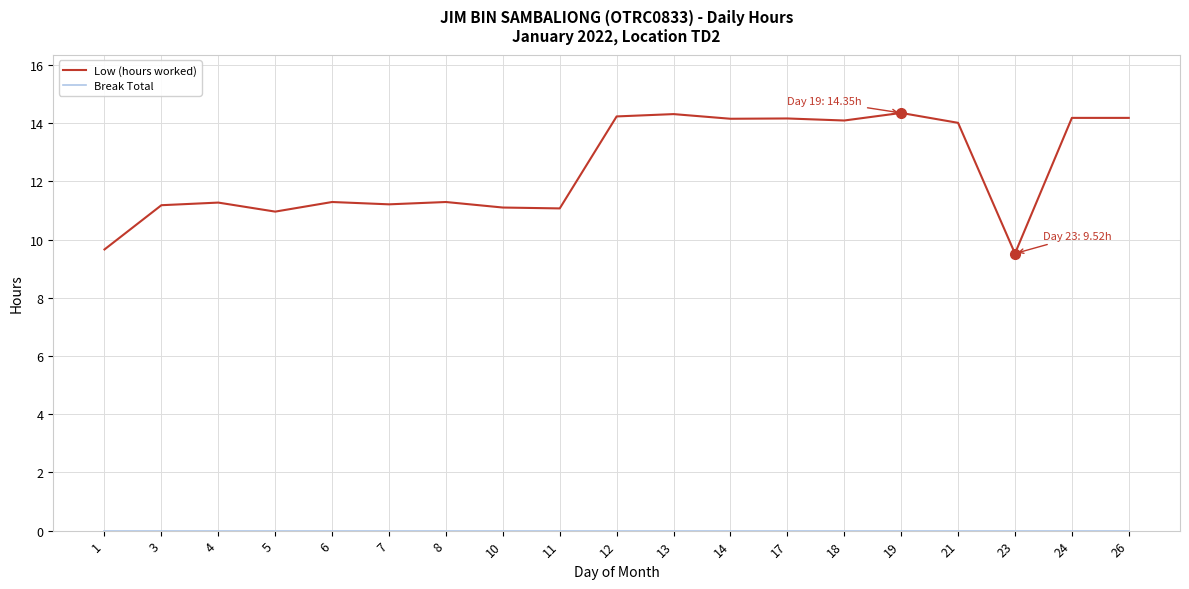

Which series has the widest spread of values?

Low (hours worked)